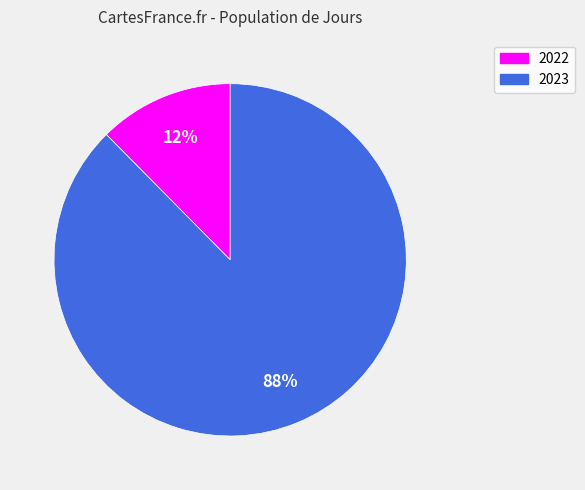

Does 2022 account for over 50% of the chart?

No